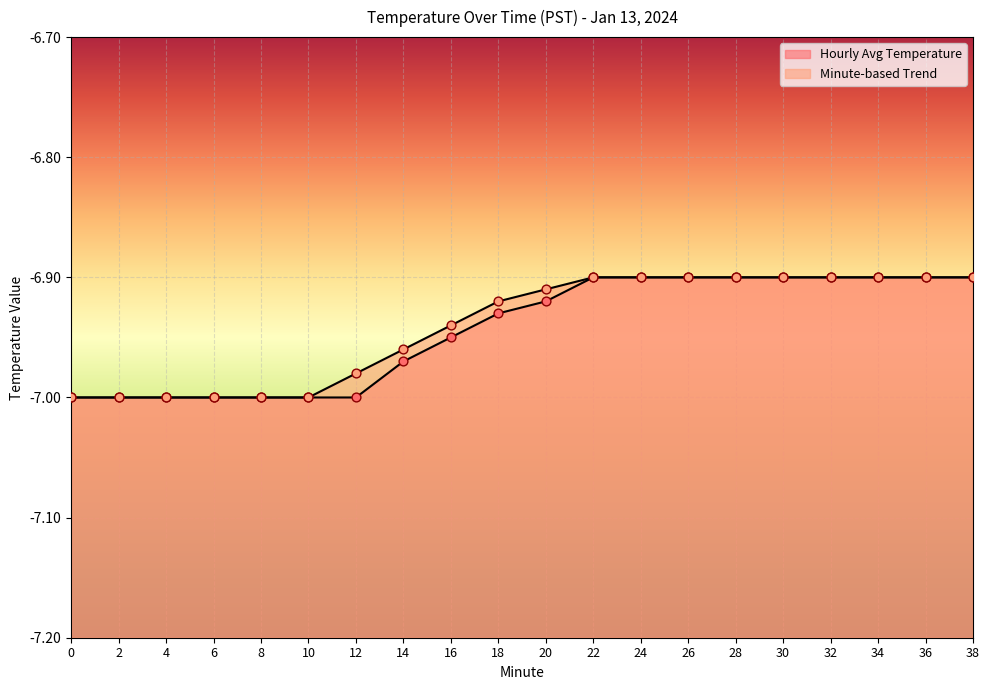

Is the value of Minute-based Trend at 28 greater than the value of Hourly Avg Temperature at 38?

No